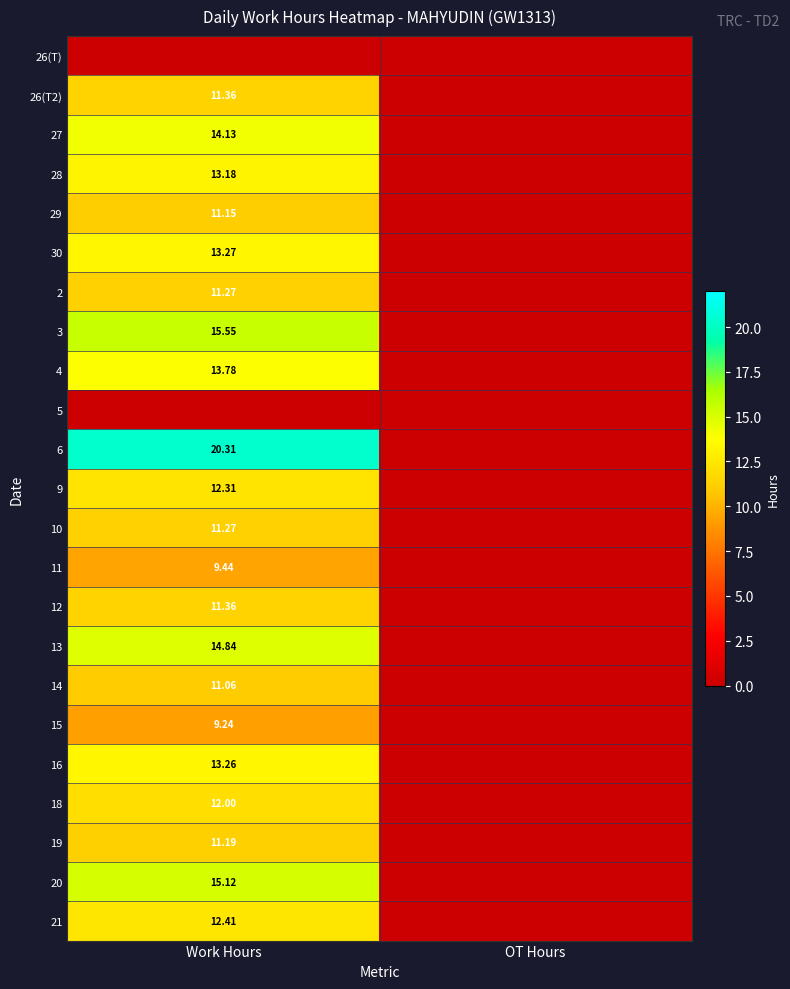

Where does the 14 series first go above 11?

Work Hours